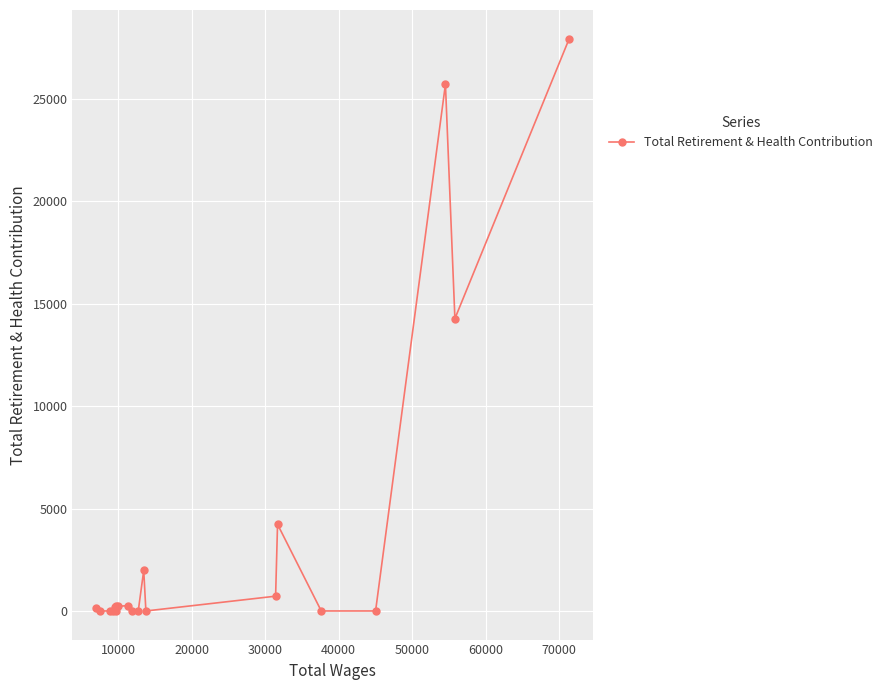

What is the greatest value displayed?

27940